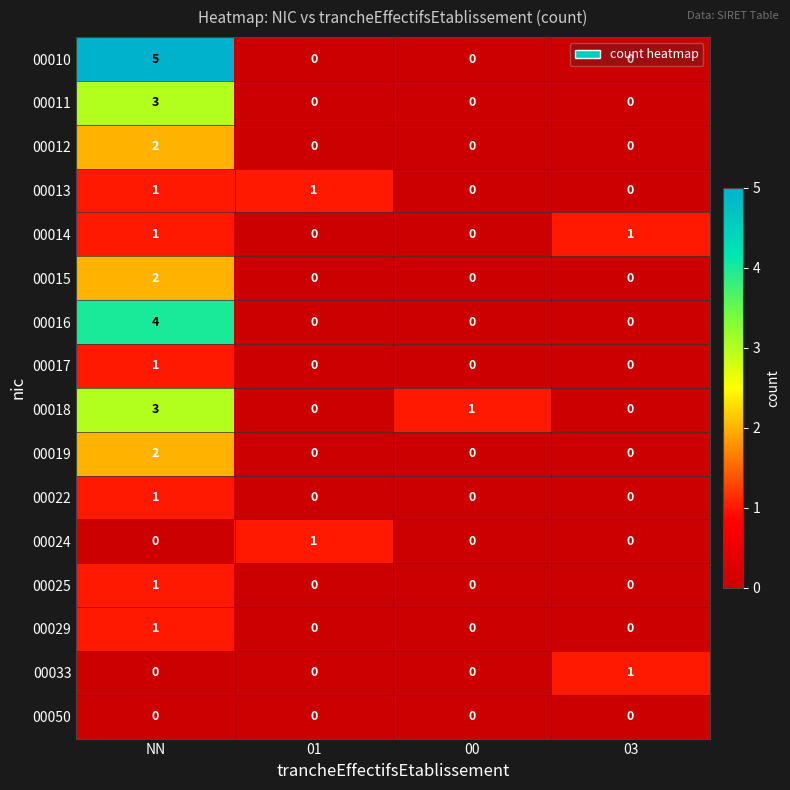

At which label does 00022 reach its peak?

NN